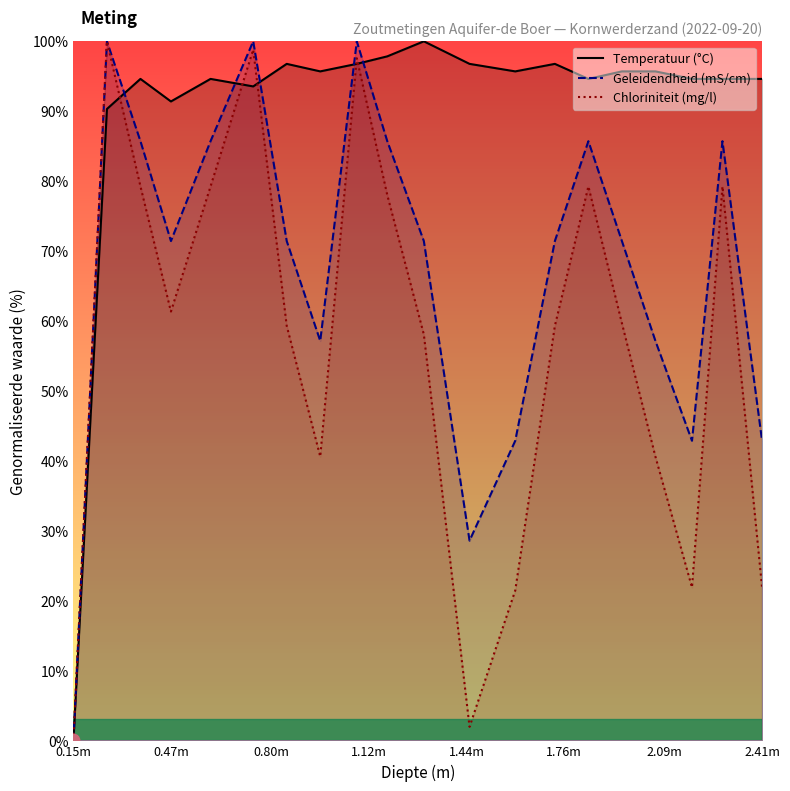

Which series has the largest total across all categories?

Temperatuur (°C)